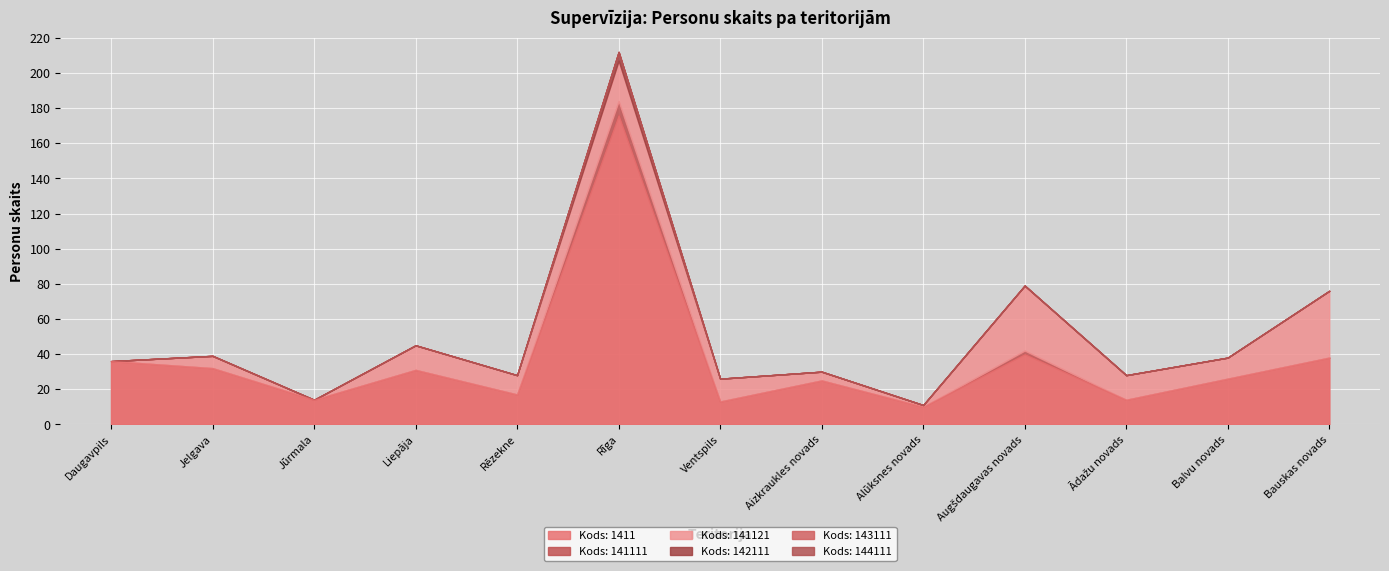

Reading right to left, transcribe all the data shown in this chart.

Kods: 1411: 38	26	14	40	10	25	13	176	17	31	14	32	36
Kods: 141111: 0	0	0	2	0	0	0	8	0	0	0	0	0
Kods: 141121: 38	12	14	37	1	5	13	23	11	14	0	7	0
Kods: 142111: 0	0	0	0	0	0	0	5	0	0	0	0	0
Kods: 143111: 0	0	0	0	0	0	0	0	0	0	0	0	0
Kods: 144111: 0	0	0	0	0	0	0	0	0	0	0	0	0